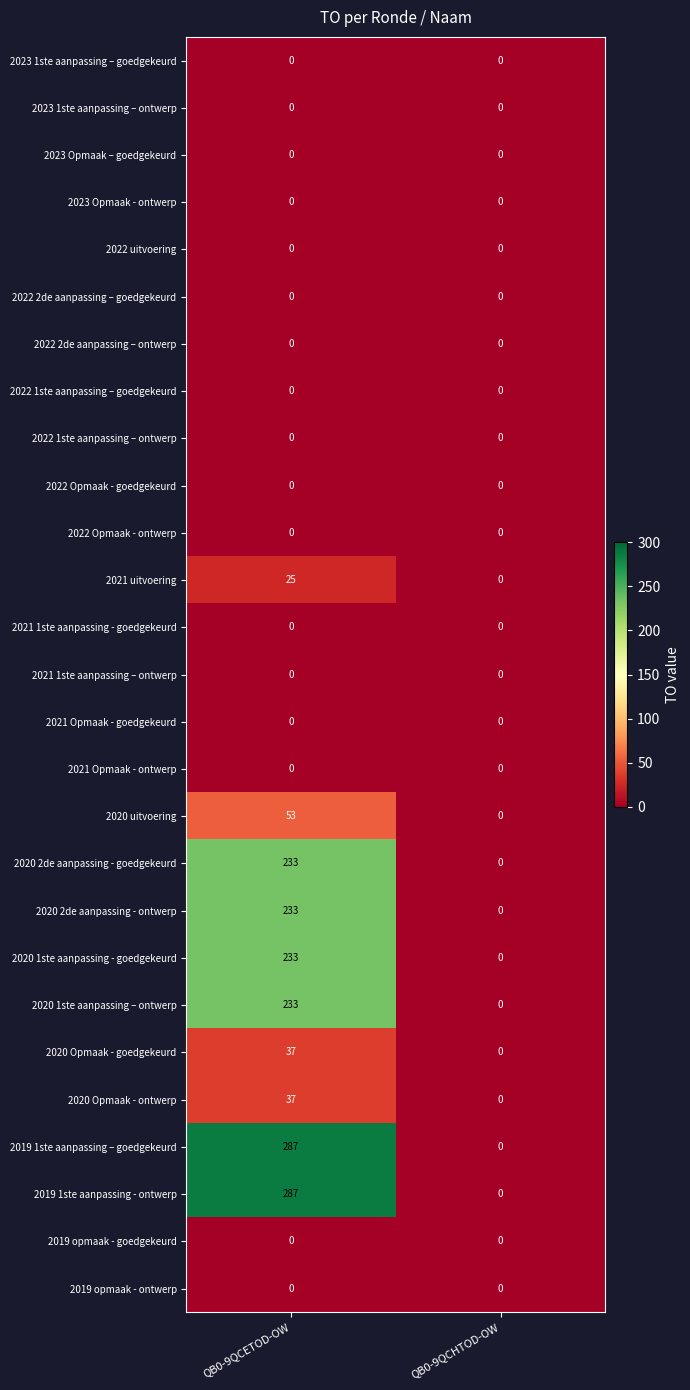

What is the difference between the highest and lowest values at QB0-9QCETOD-OW?

287